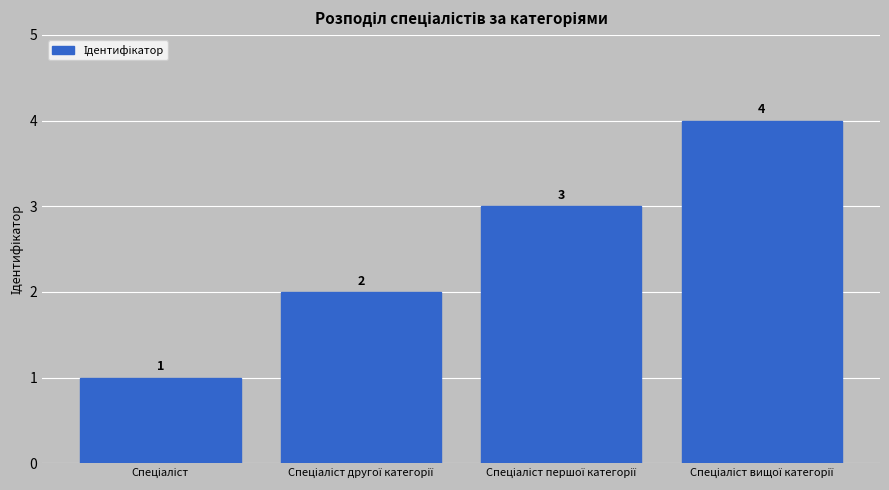

What is the value of the 2nd bar from the left?

2